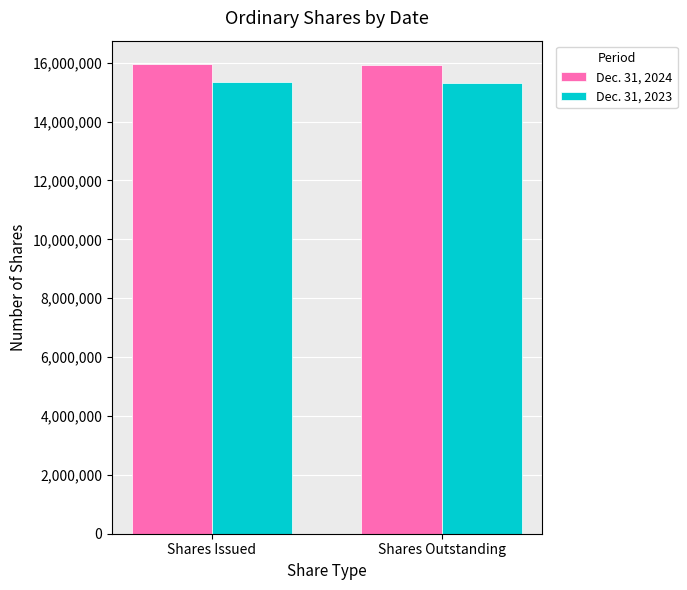

How many series are shown in this chart?

2